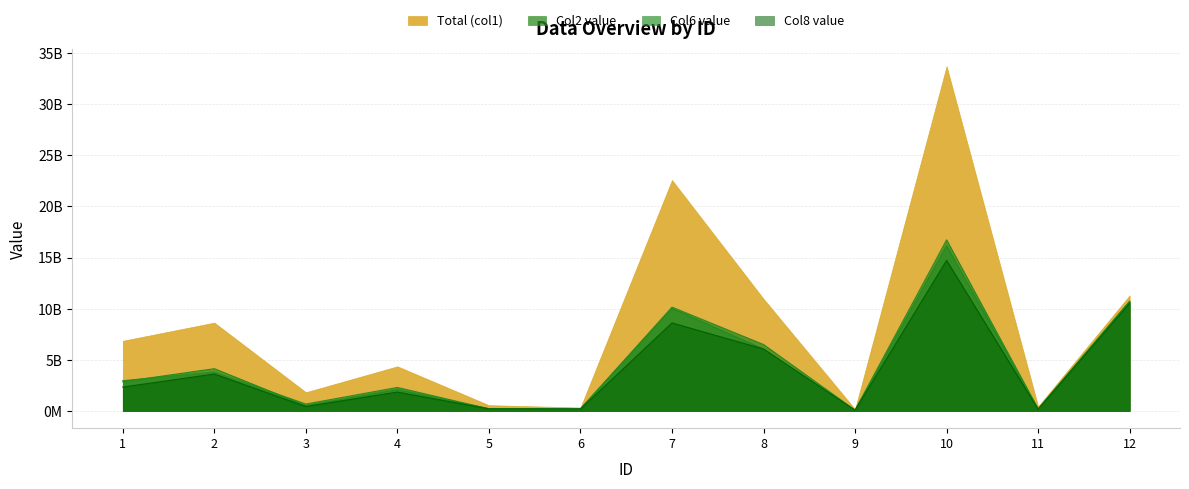

What is the value of the Col8 value point at the 10th from the left?

14727223953.4